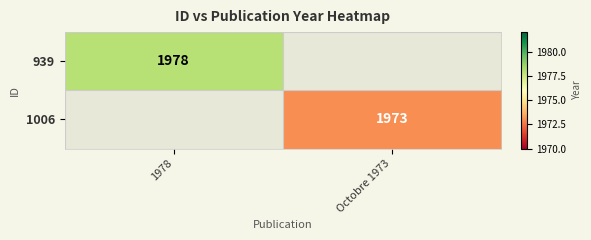

At how many categories does at least one series exceed 1977?

1